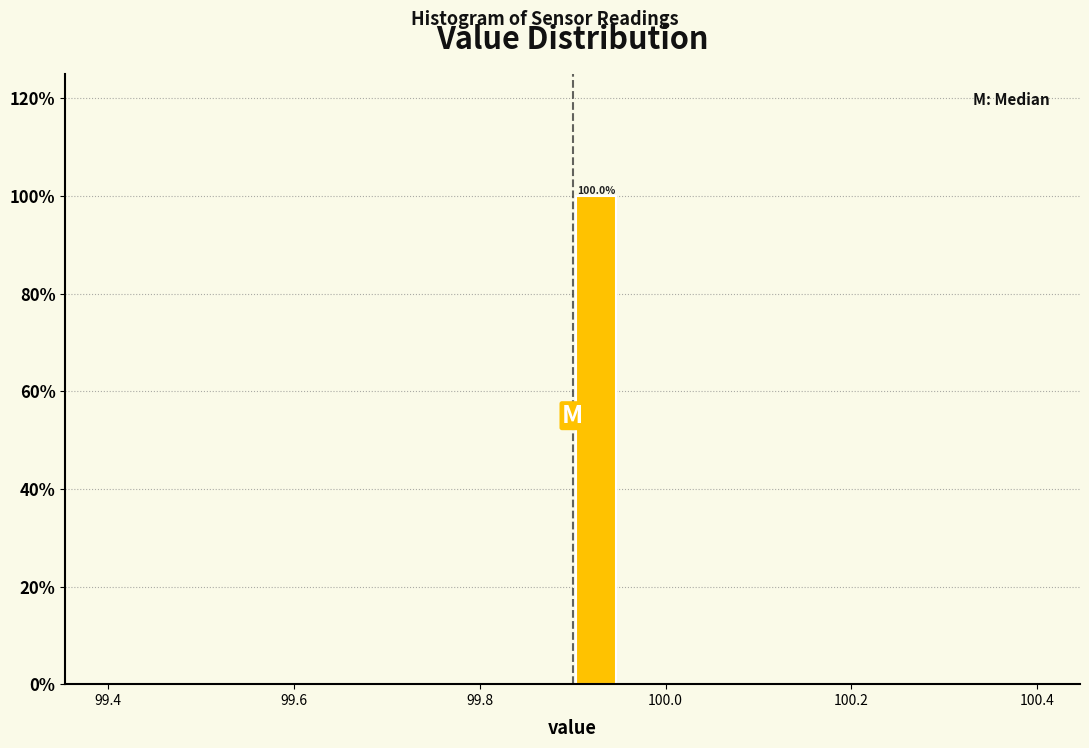

Read against the x-axis, roughly where is the centre of the tallest bar?

99.92